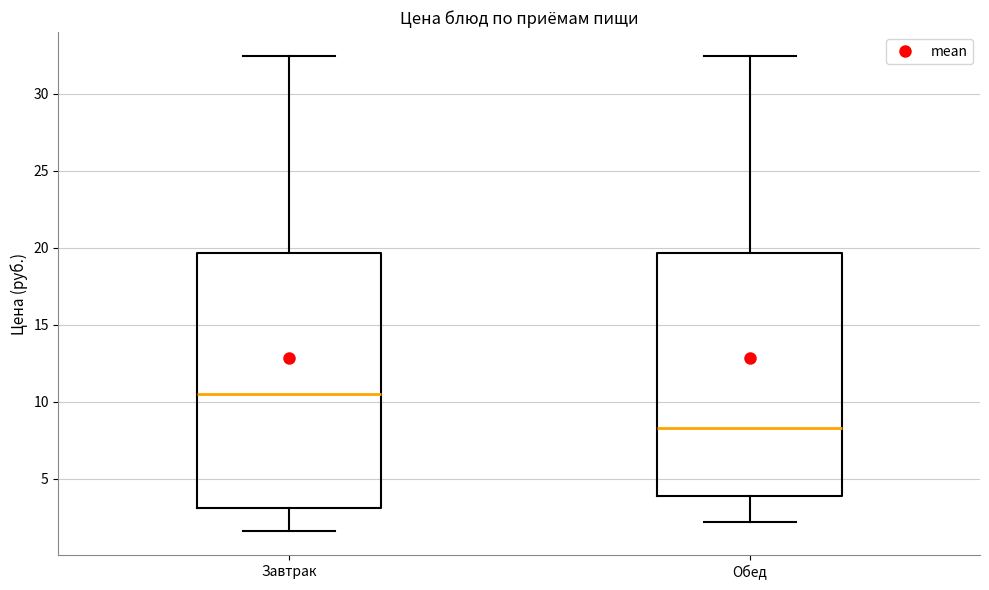

Where is the lower edge of the box for Завтрак on the y-axis? The values are not printed on the chart, so give them approximately, as read against the axis.

3.0